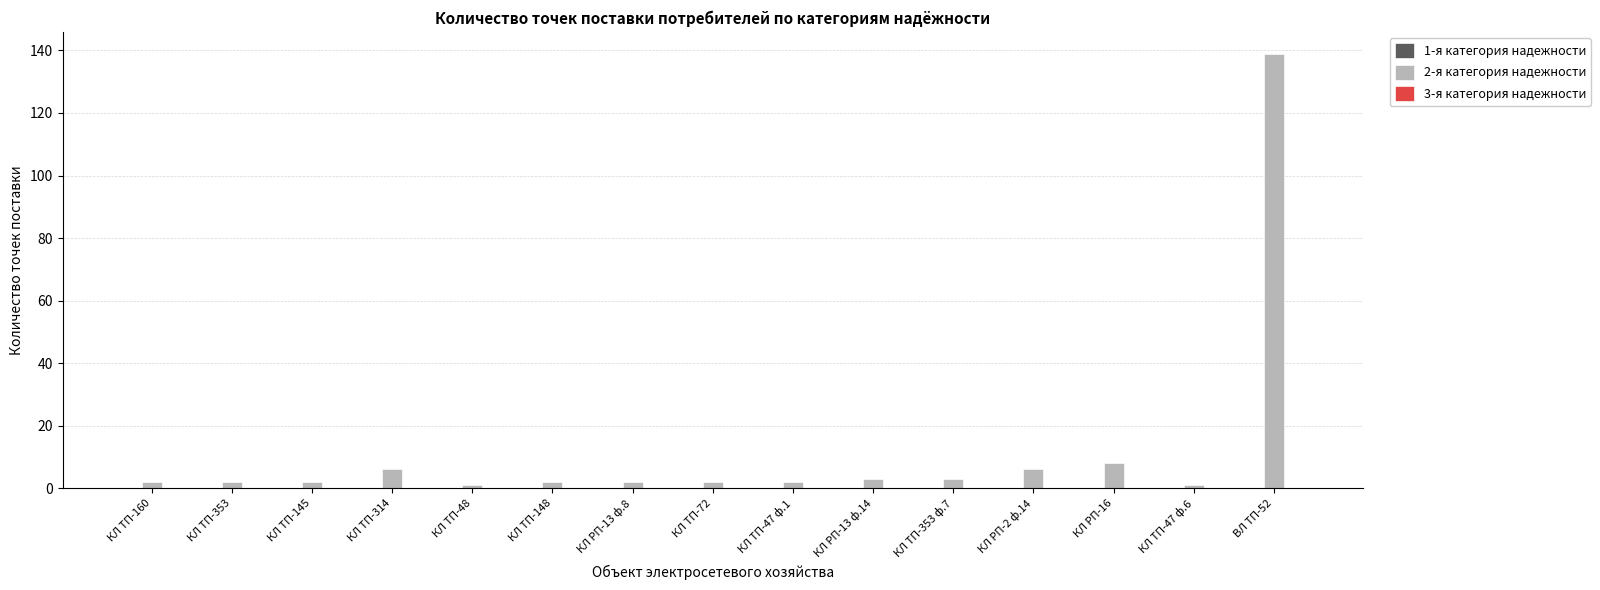

What is the sum of all values?

181